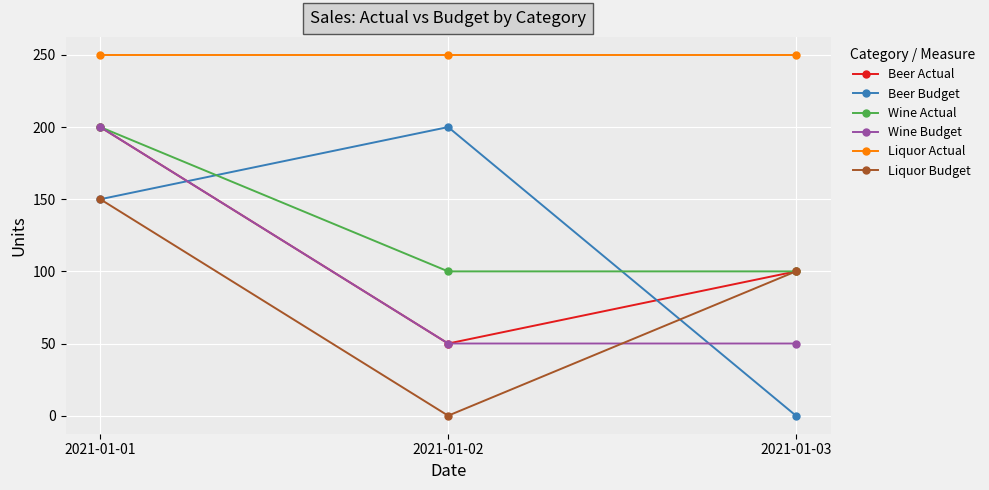

Between 2021-01-02 and 2021-01-03, which series saw the biggest shift?

Beer Budget